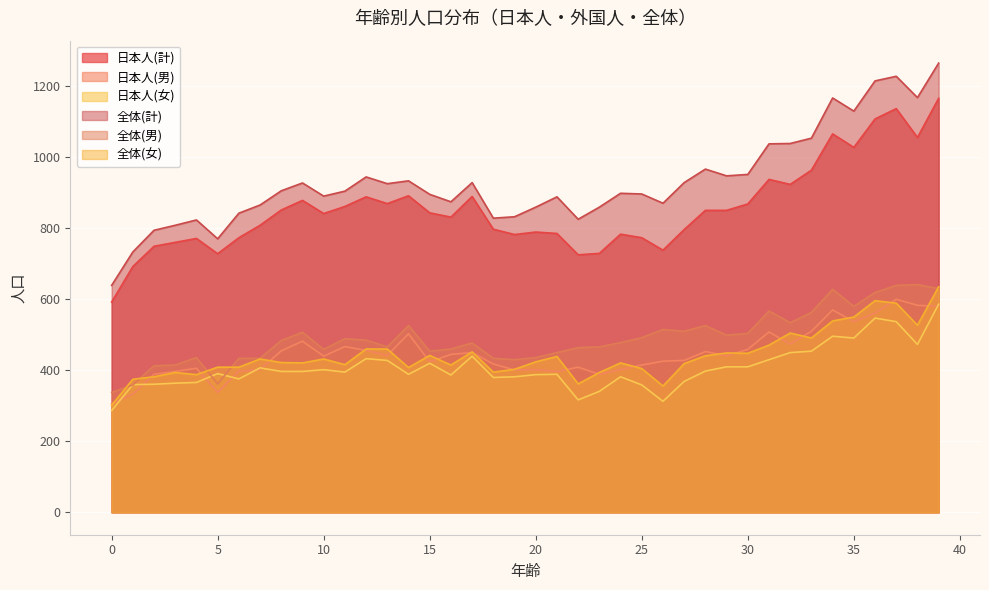

Is the value of 日本人(女) at 5 greater than the value of 全体(女) at 65?

No